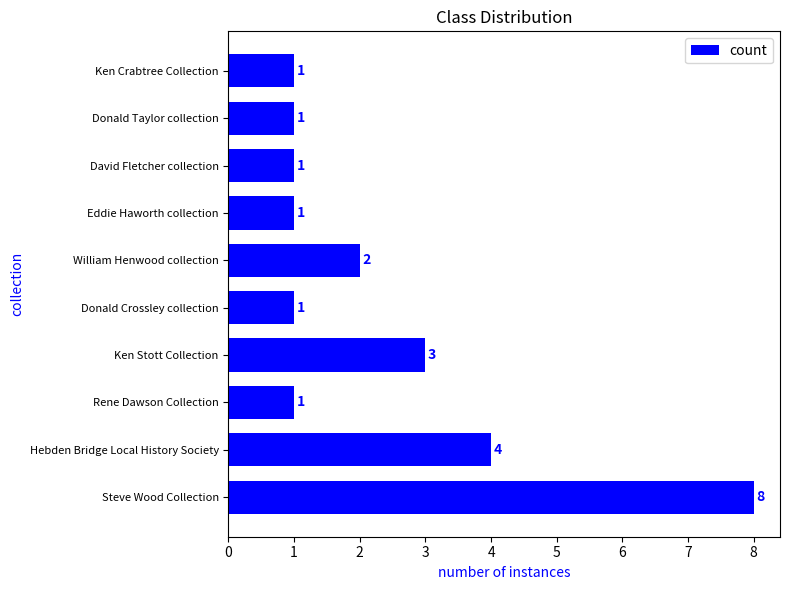

At which label is the value closest to 4?

Hebden Bridge Local History Society